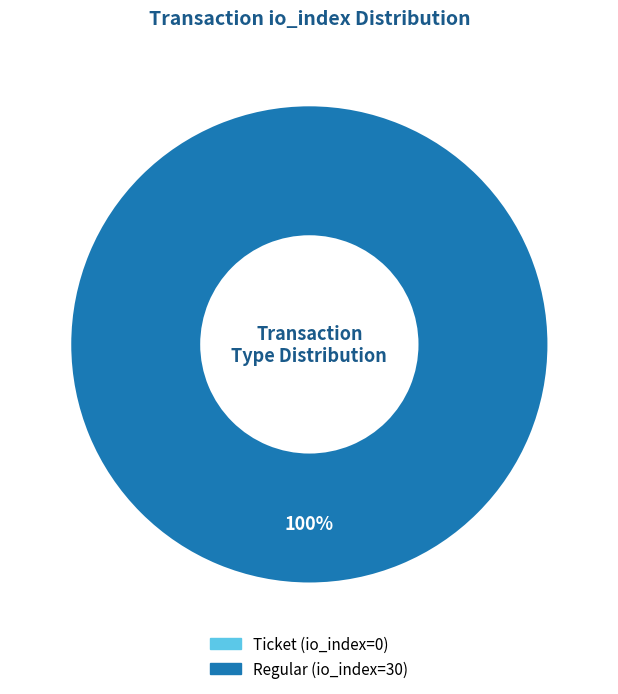

Which slice is the smallest?

Ticket (io_index=0)